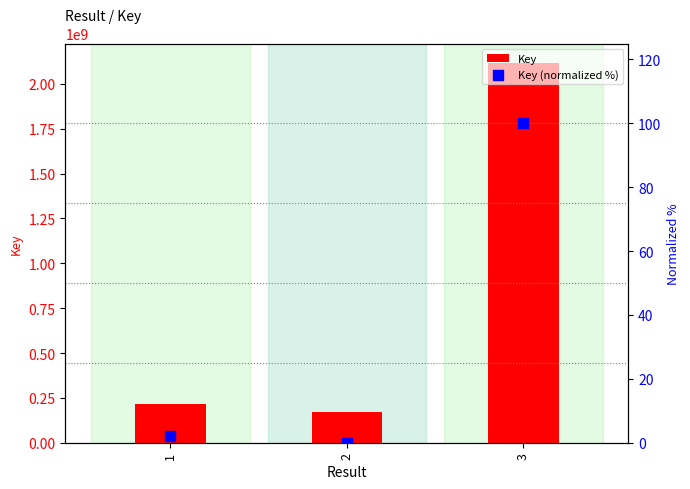

At which category is the sum across all series the highest?

3